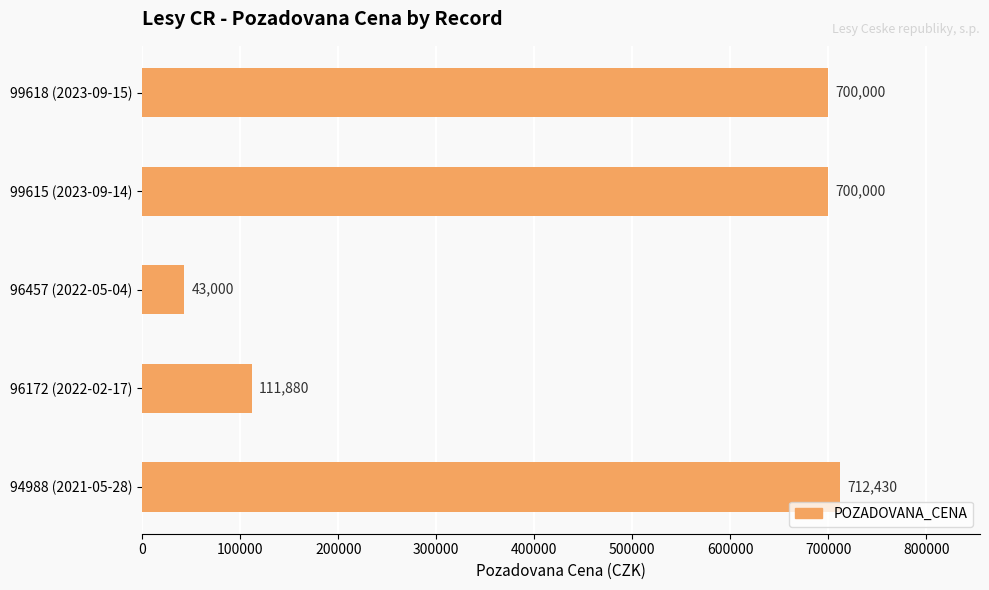

What is the change in value from 96457 (2022-05-04) to 96172 (2022-02-17)?

+68880